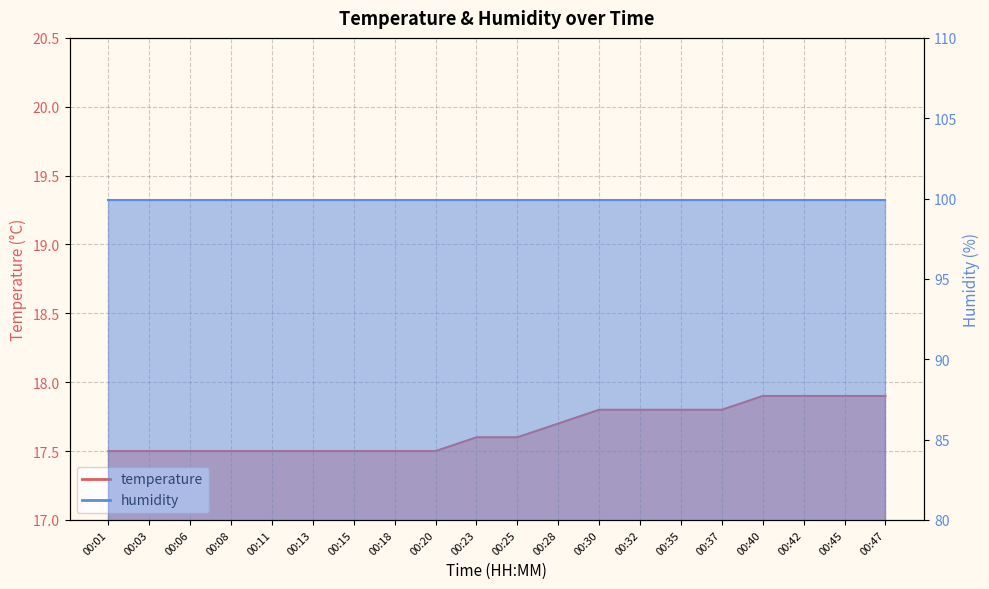

Does the chart have visible grid lines?

Yes